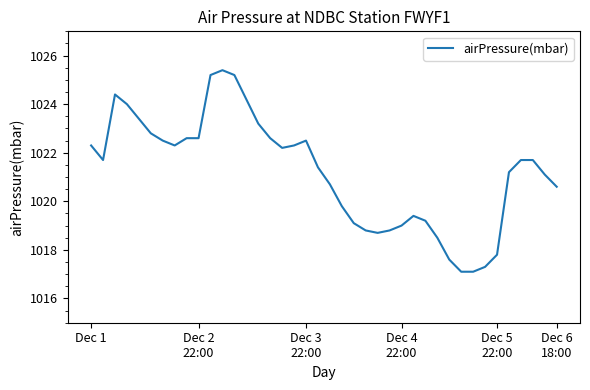

What is the minimum value shown in the chart?

1017.1